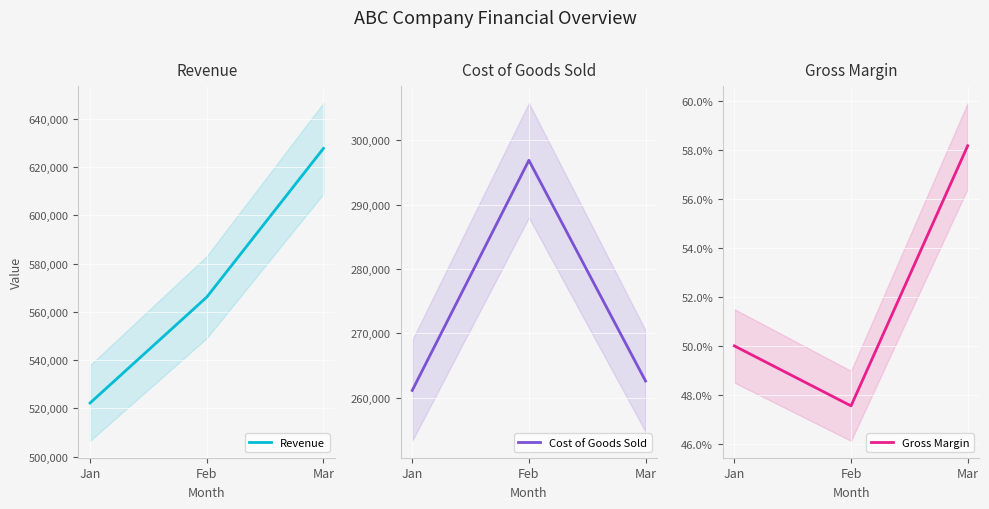

Reading left to right, what are all the values shown in this chart?

Revenue: Jan=522222.0	Feb=566067.0	Mar=627651.0
Cost of Goods Sold: Jan=261104.0	Feb=296876.0	Mar=262568.0
Gross Margin: Jan=0.5	Feb=0.5	Mar=0.6